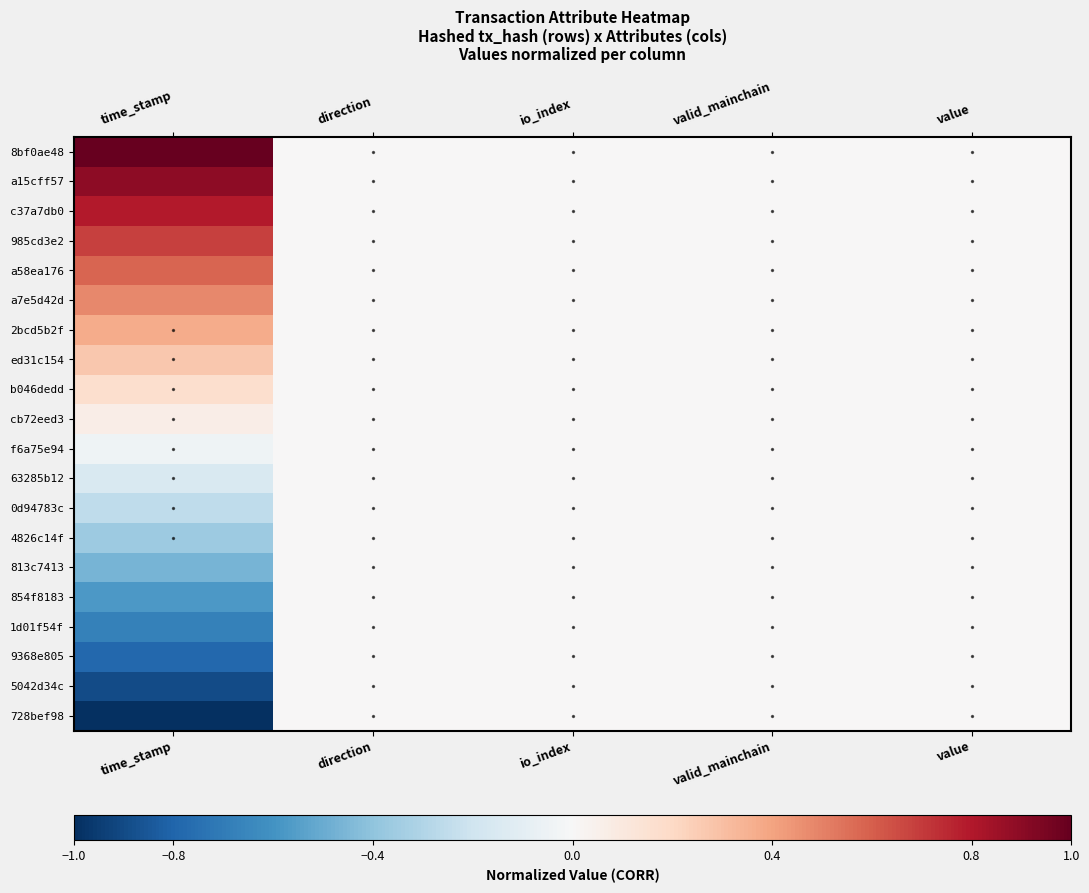

Rank the series at time_stamp from highest to lowest value.

8bf0ae48, a15cff57, c37a7db0, 985cd3e2, a58ea176, a7e5d42d, 2bcd5b2f, ed31c154, b046dedd, cb72eed3, f6a75e94, 63285b12, 0d94783c, 4826c14f, 813c7413, 854f8183, 1d01f54f, 9368e805, 5042d34c, 728bef98